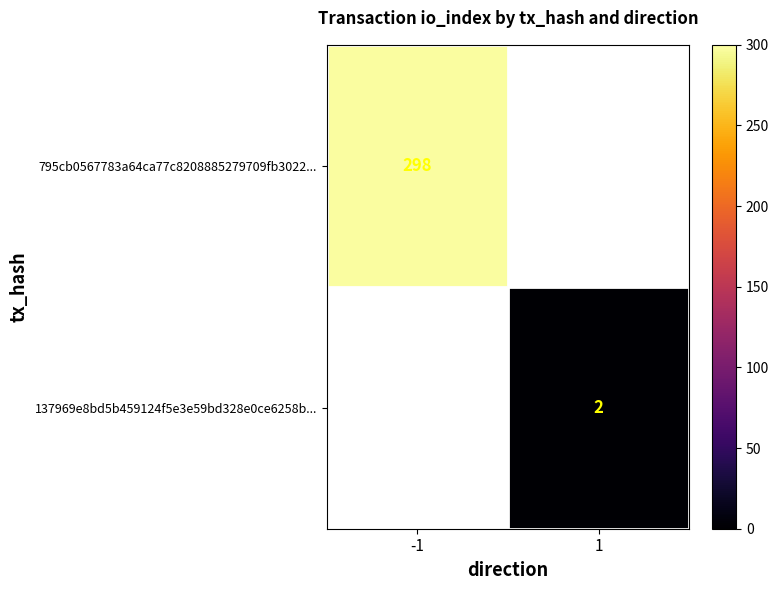

The 795cb0567783a64ca77c8208885279709fb3022... series shows 298 at -1. True or false?

True